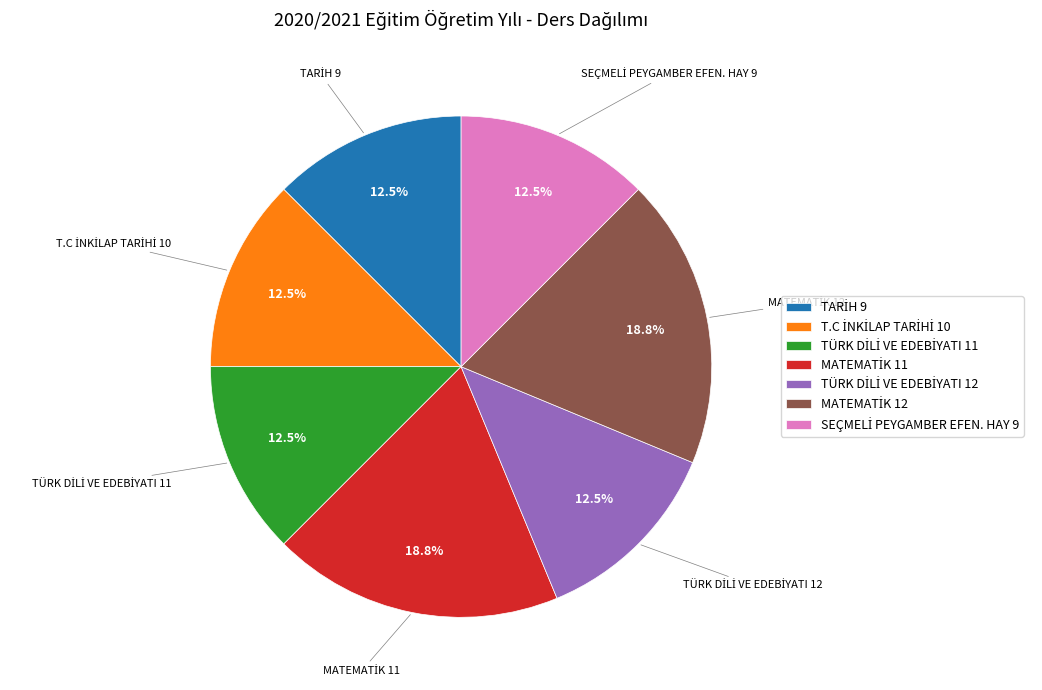

Is there a majority slice in this chart?

No